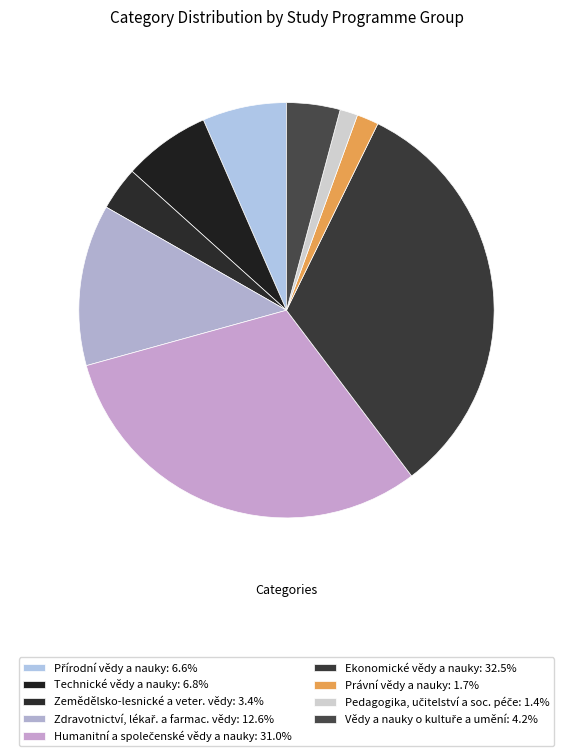

To the nearest percent, what is the average slice percentage?

11%